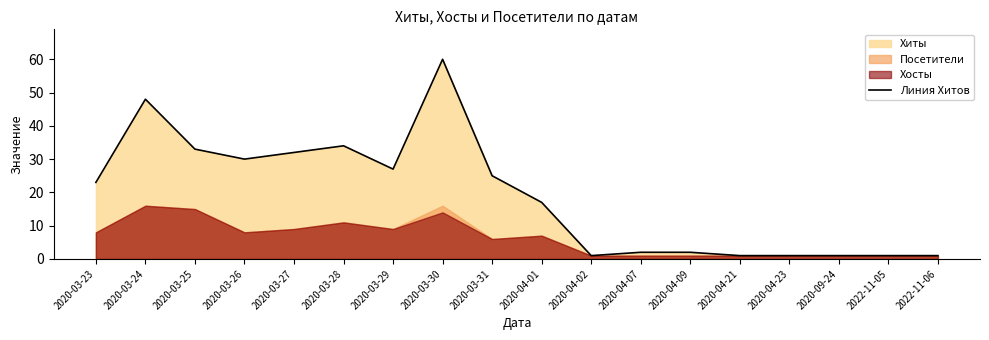

How many points are lower than both their immediate neighbors (excluding endpoints)?

3